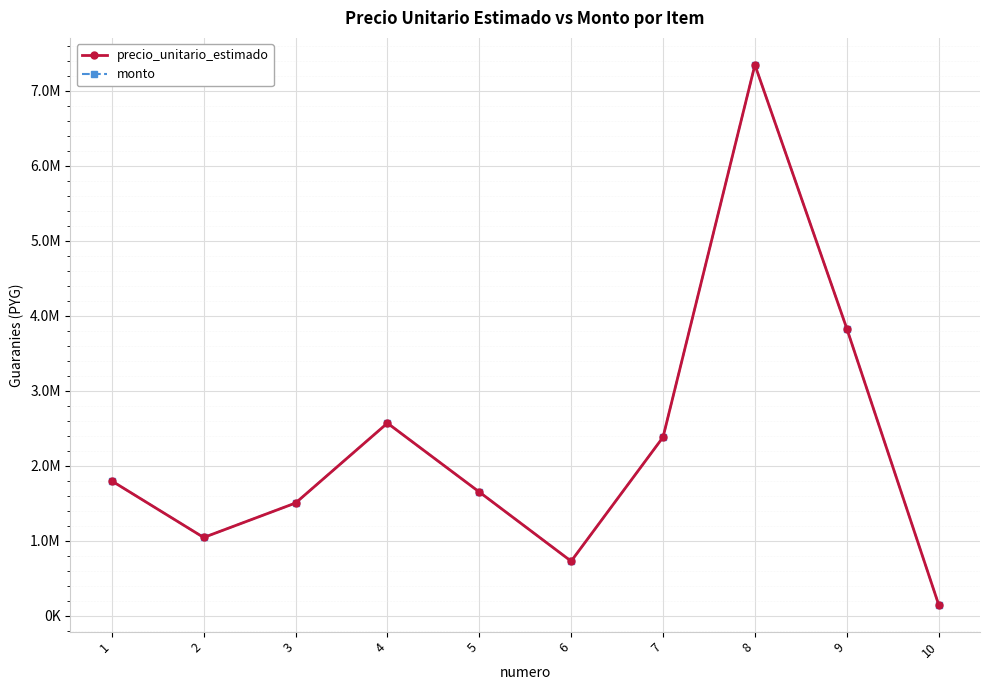

Which series has the largest total across all categories?

precio_unitario_estimado